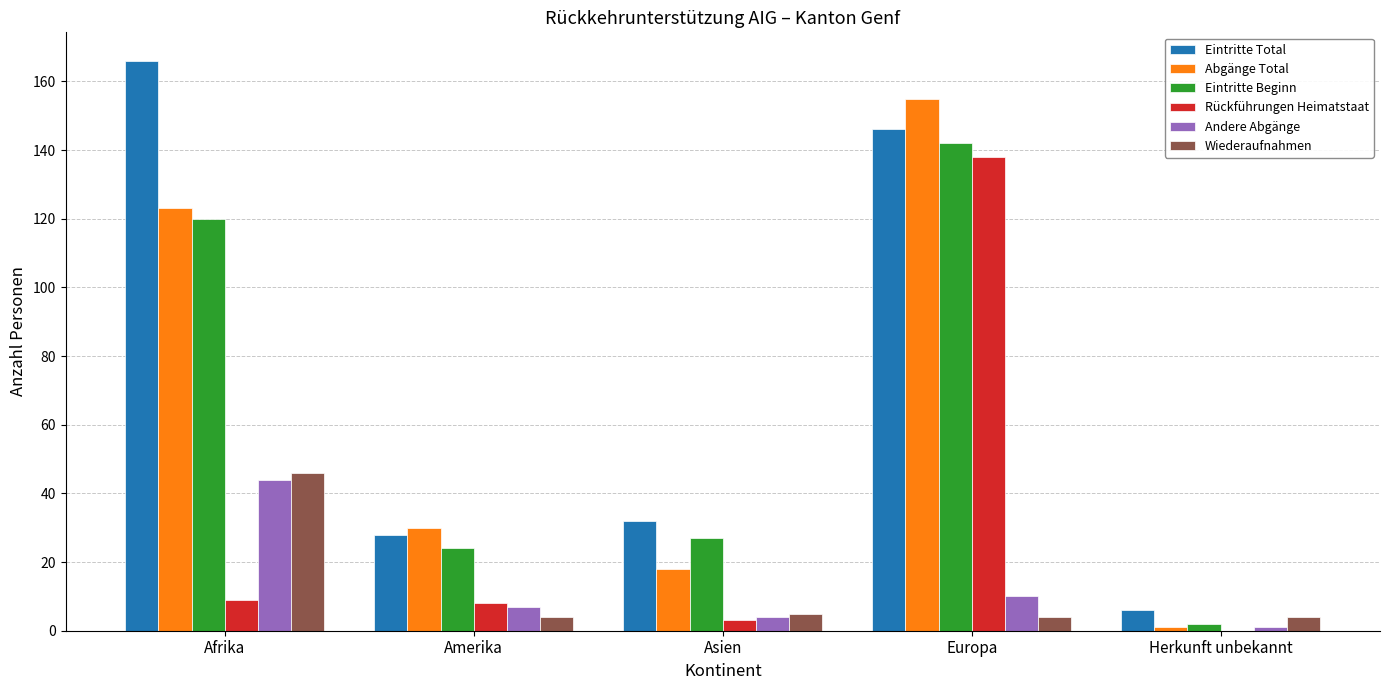

Which series changed the most between Asien and Europa?

Abgänge Total